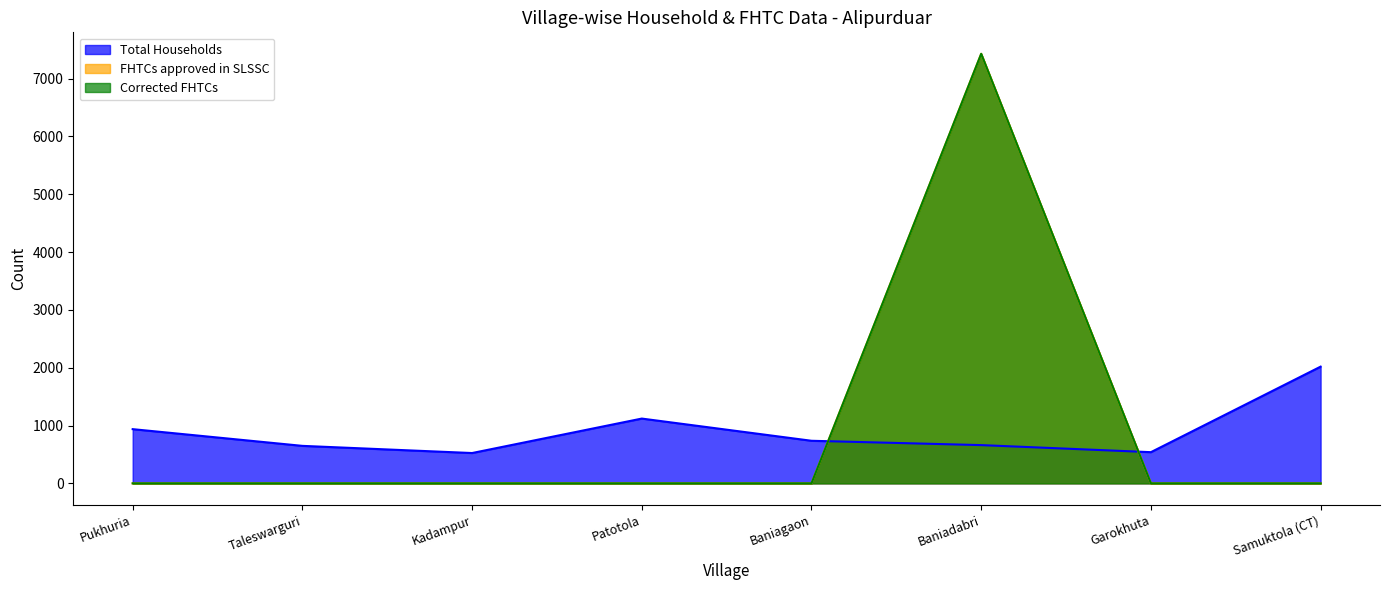

Reading left to right, transcribe all the data shown in this chart.

Total Households: 937	648	524	1120	736	661	539	2018
FHTCs approved in SLSSC: 0	0	0	0	0	7428	0	0
Corrected FHTCs: 0	0	0	0	0	7428	0	0